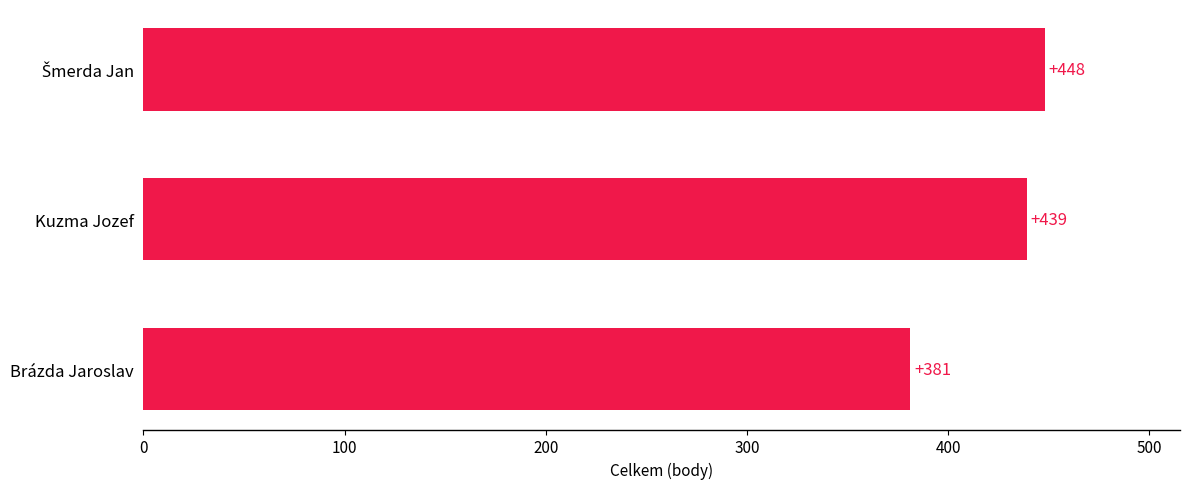

What is the change in value from Kuzma Jozef to Brázda Jaroslav?

-58